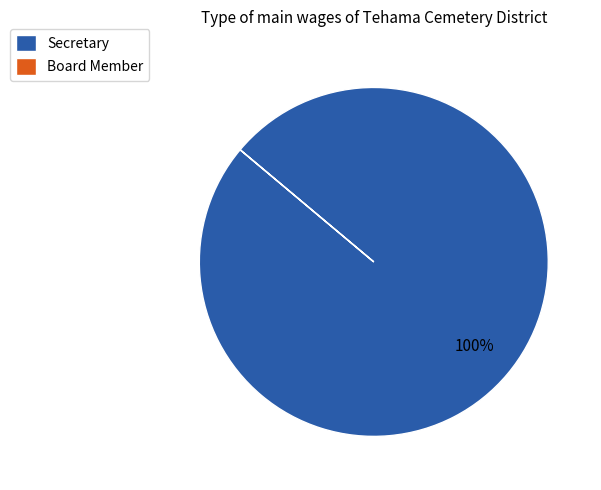

To the nearest percent, what is the average slice percentage?

50%